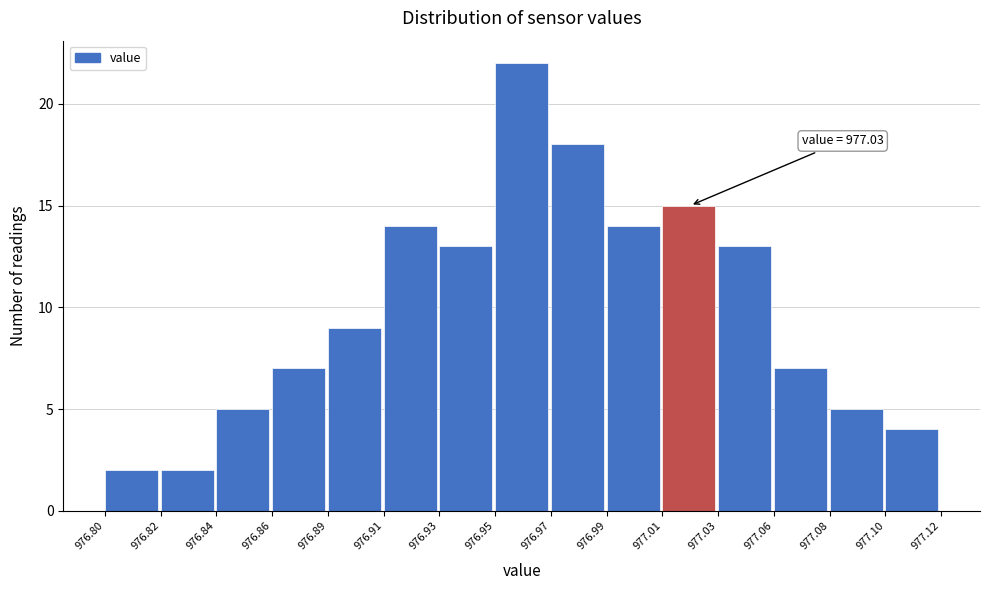

Reading left to right, transcribe all the data shown in this chart.

2	2	5	7	9	14	13	22	18	14	15	13	7	5	4